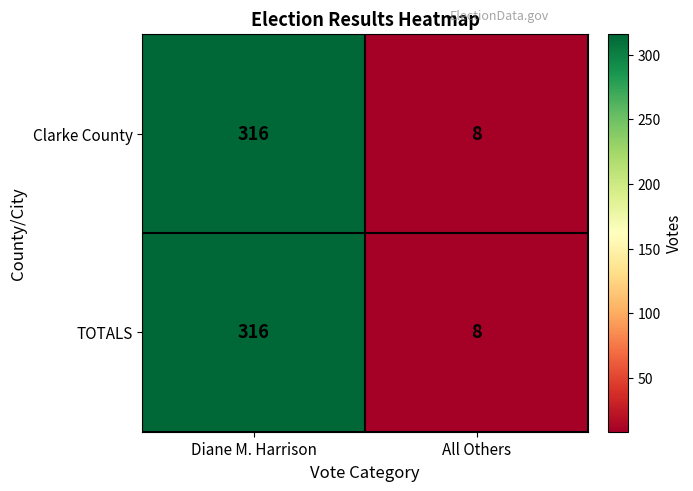

What is the average value of the Clarke County series?

162